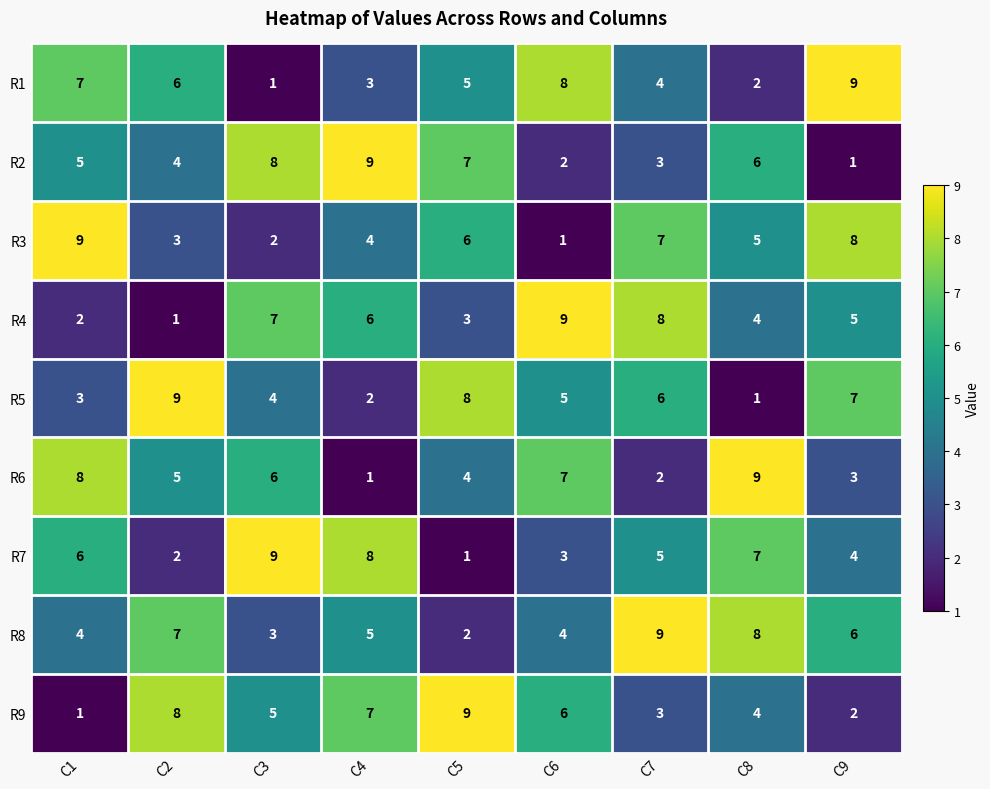

Which series changed the most between C2 and C4?

R5